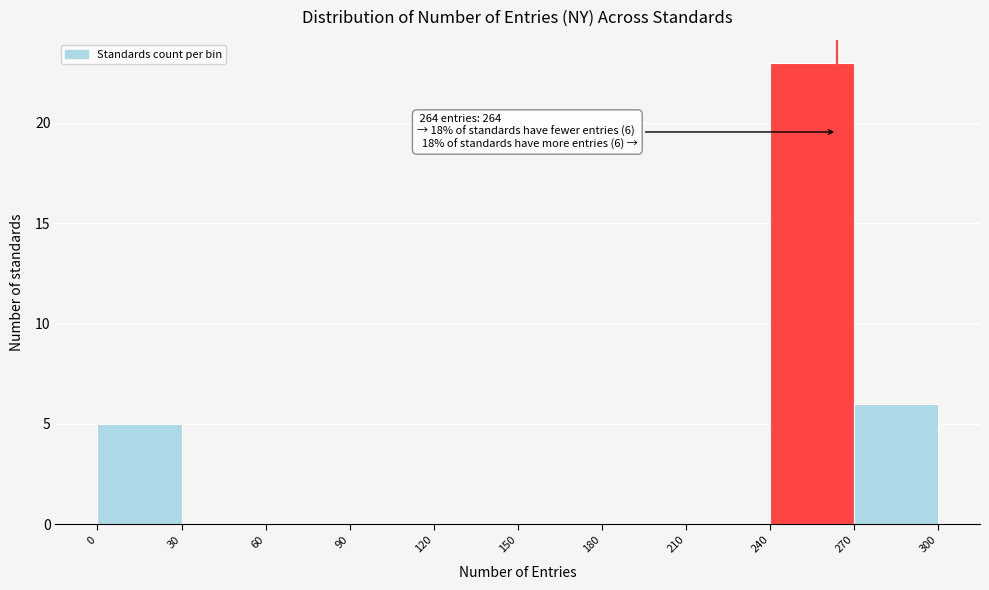

Which range on the x-axis has the tallest bar?

240 to 270